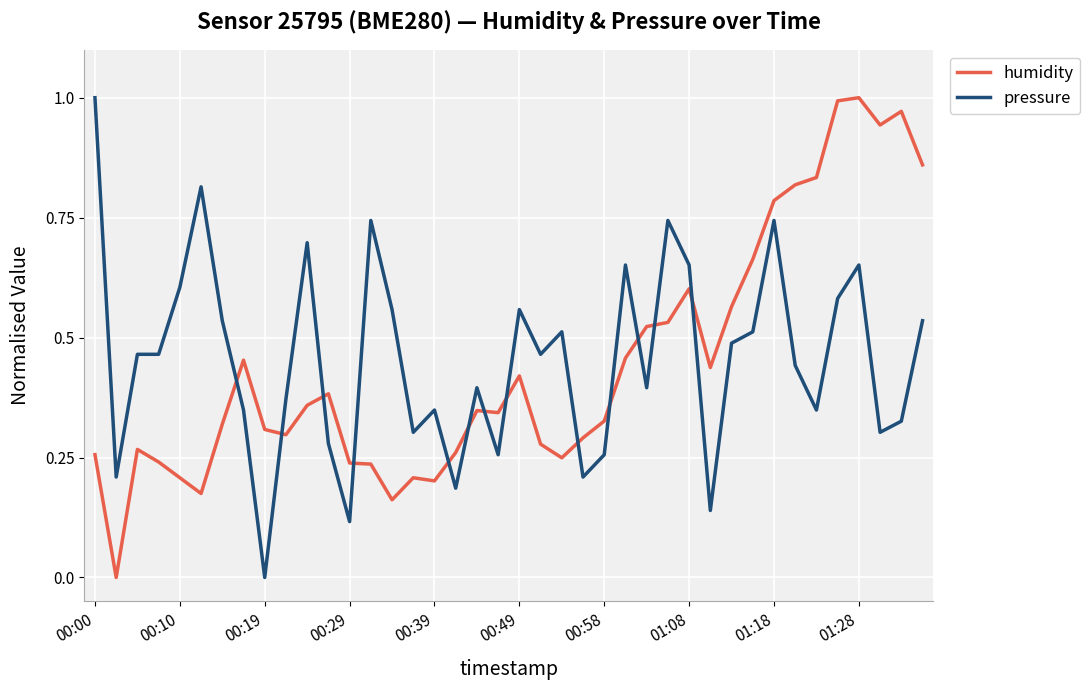

Which series ends up on top after the final intersection of humidity and pressure?

humidity